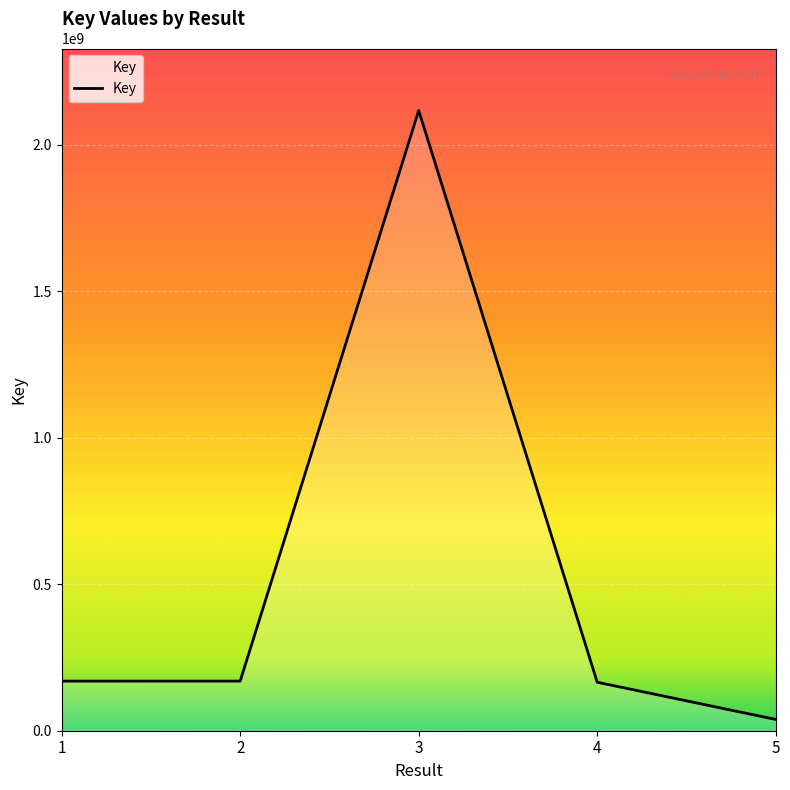

At which category does the data reach its first local peak?

3